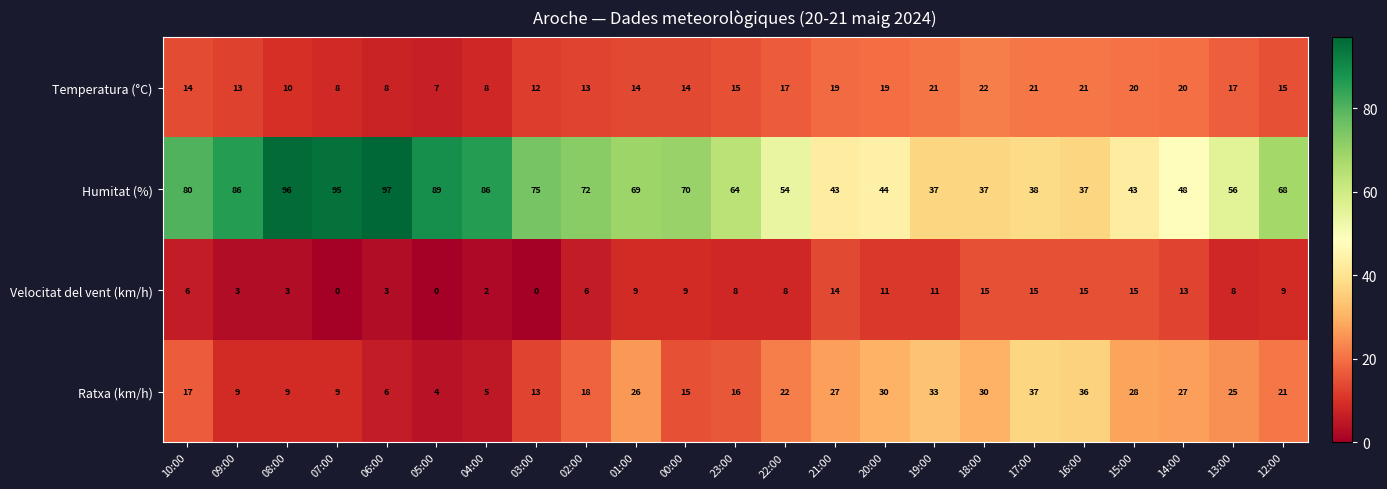

Is it true that Humitat (%) equals 96 at 08:00?

True